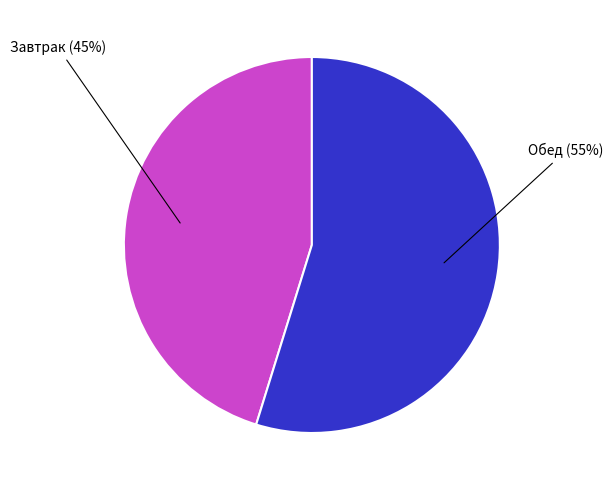

Does any single category account for the majority?

Yes